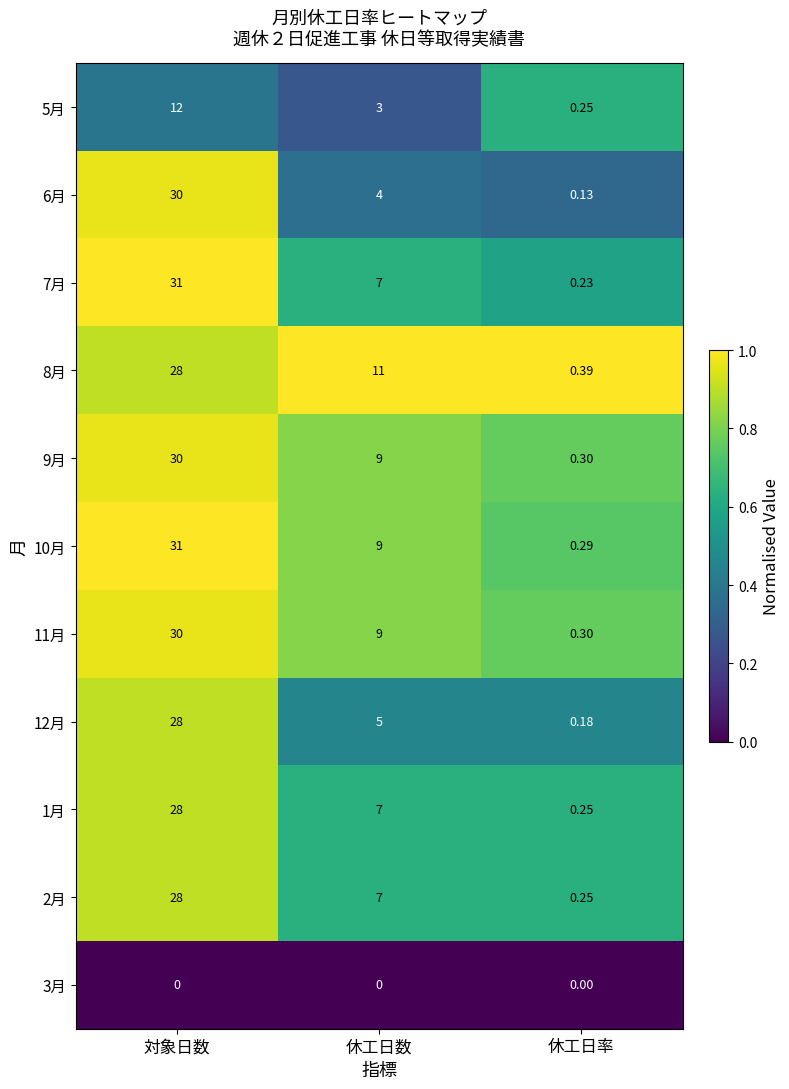

At which category is the sum across all series the highest?

対象日数